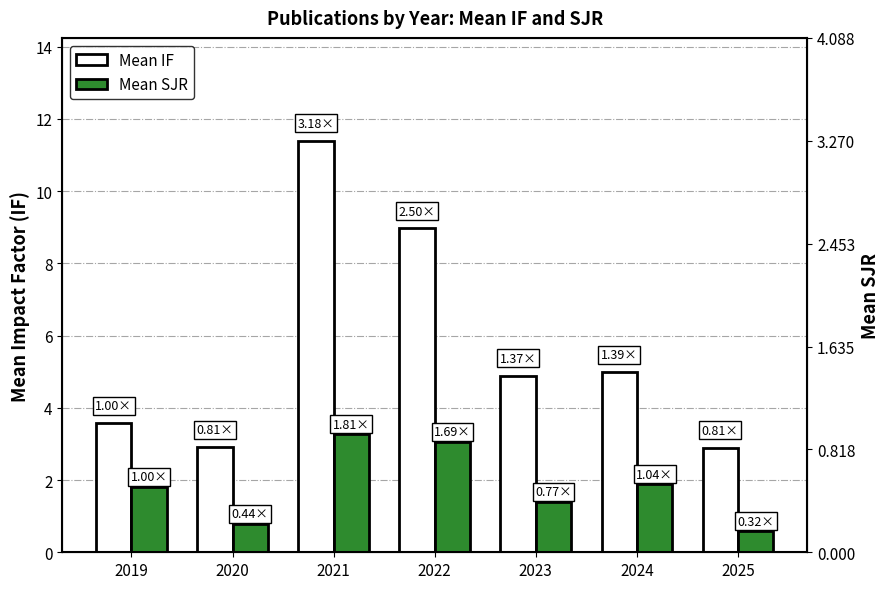

How many bars are there in total?

14